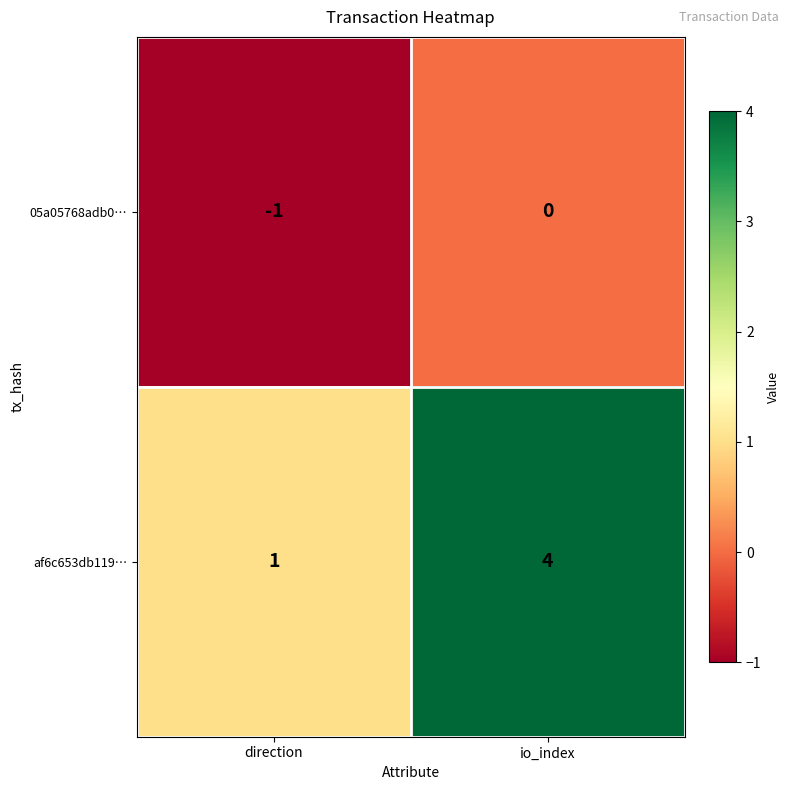

The value of 05a05768adb0… at direction is 0. True or false?

False